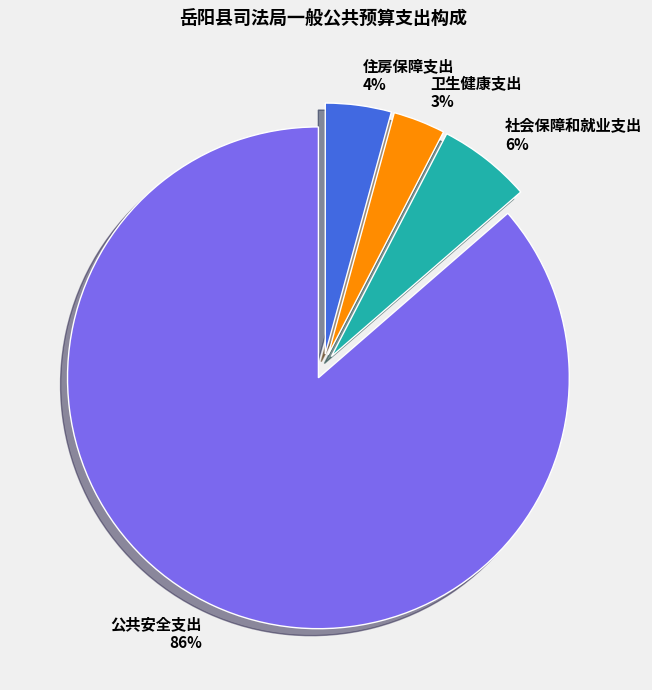

What is the ratio of the value at 住房保障支出 to the value at 卫生健康支出?

1.3